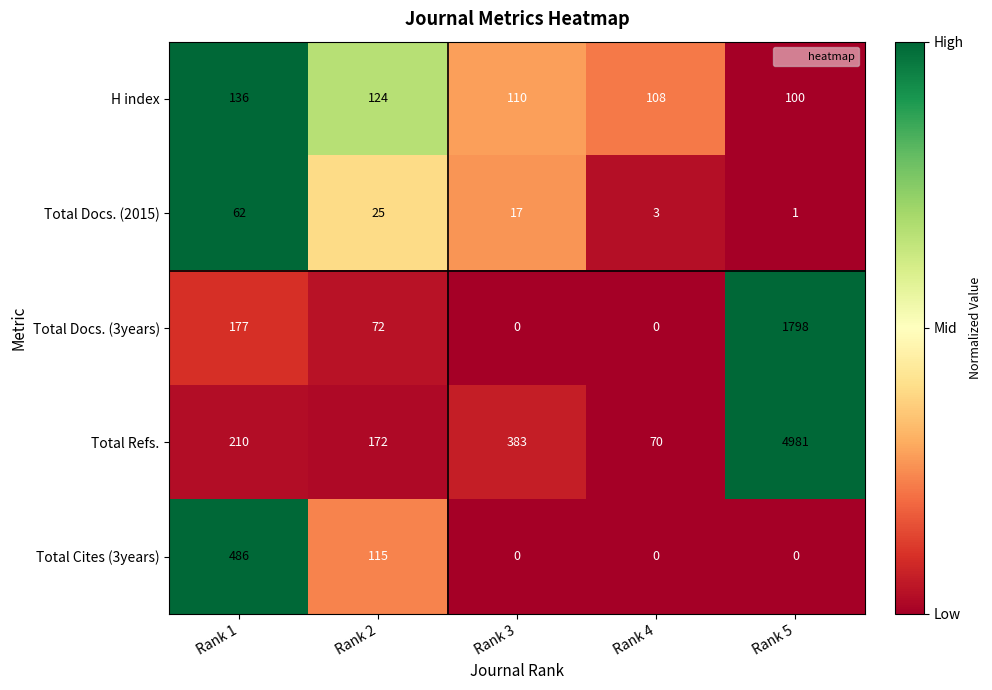

At how many categories does at least one series exceed 0?

5